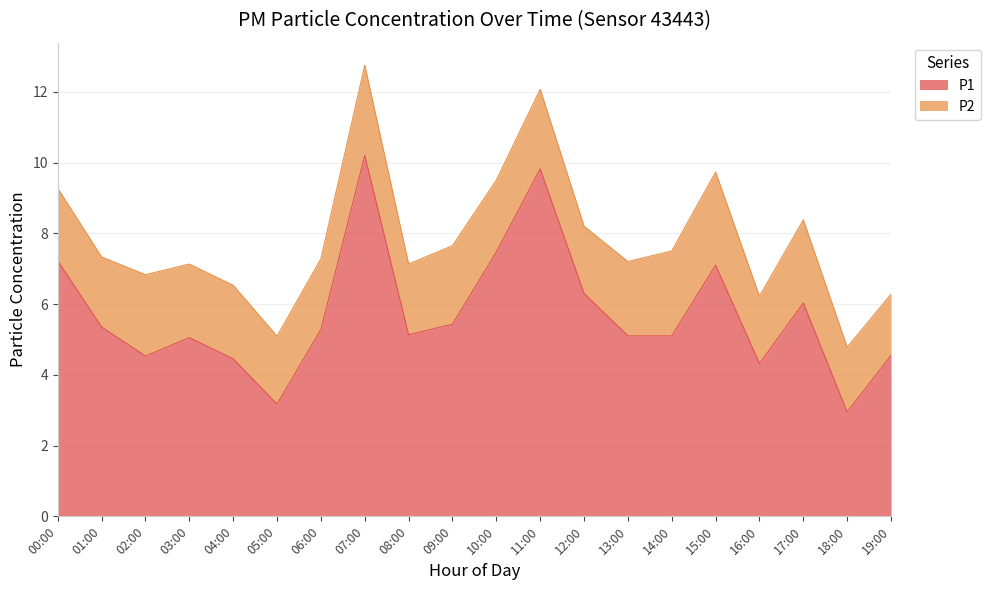

How many data points are less than 5?

6